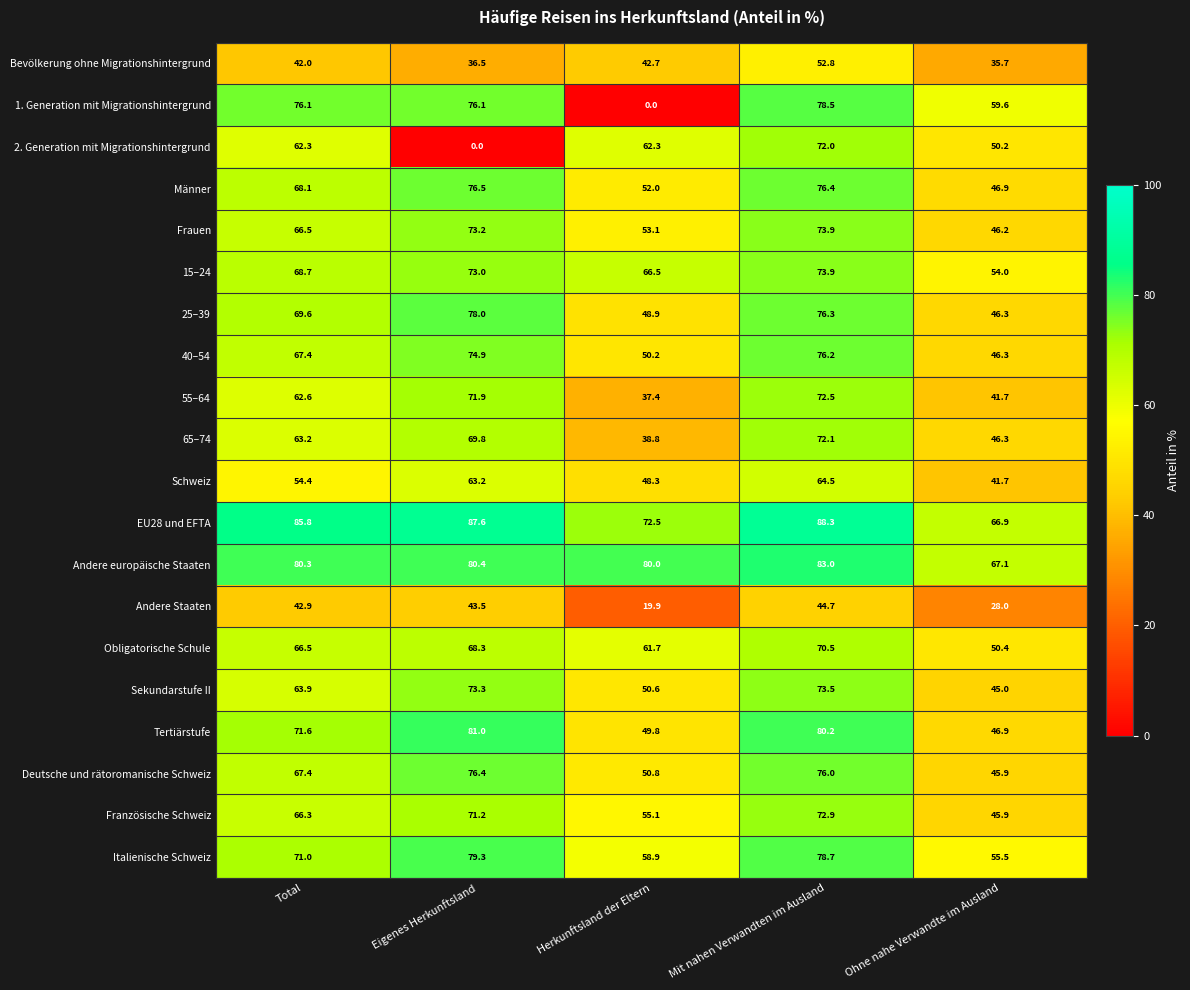

At which label does Andere Staaten reach its peak?

Mit nahen Verwandten im Ausland